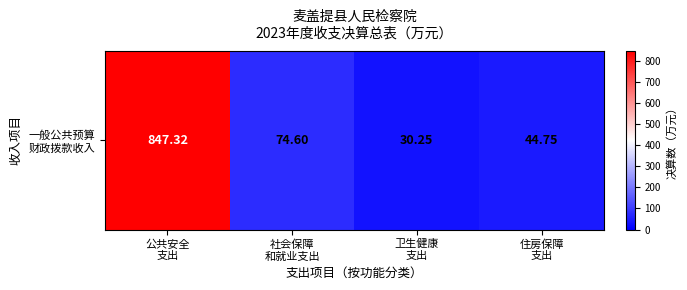

How many data points are less than 74?

2